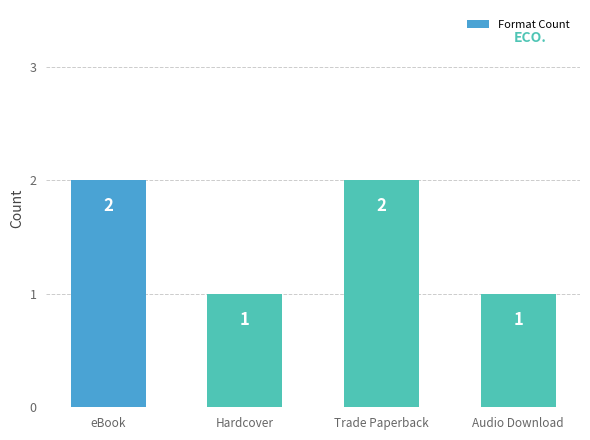

What is the approximate value at Audio Download?

1